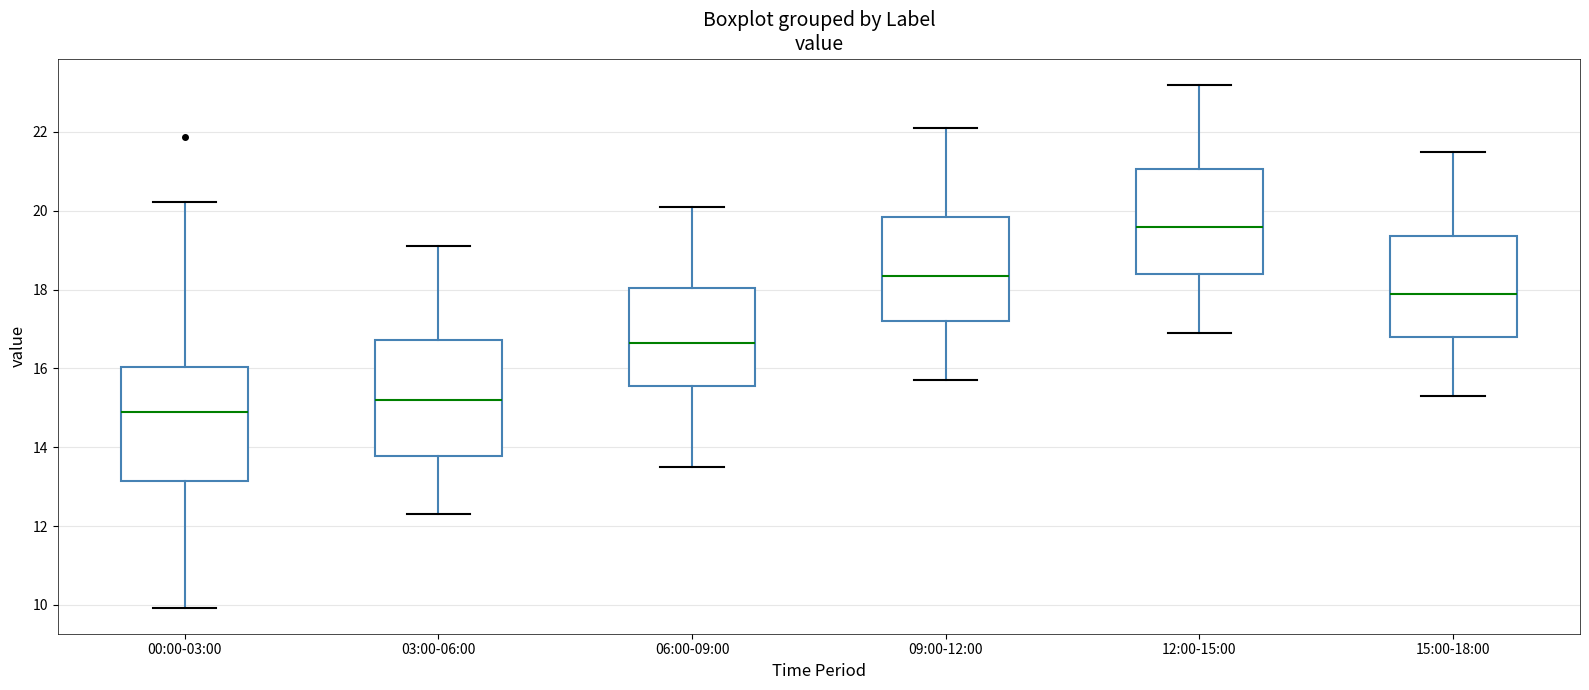

Reading left to right, transcribe this box plot: for each box, give where its median line is, the range the box spans, and where its two whiskers end, as read against the y-axis. The values are not printed on the chart, so give them approximately, as read against the axis.

00:00-03:00: median 14.8, box 13.2 to 16.0, whiskers 10.0 to 20.2
03:00-06:00: median 15.2, box 13.8 to 16.8, whiskers 12.4 to 19.2
06:00-09:00: median 16.6, box 15.6 to 18.0, whiskers 13.6 to 20.2
09:00-12:00: median 18.4, box 17.2 to 19.8, whiskers 15.8 to 22.2
12:00-15:00: median 19.6, box 18.4 to 21.0, whiskers 17.0 to 23.2
15:00-18:00: median 18.0, box 16.8 to 19.4, whiskers 15.4 to 21.6